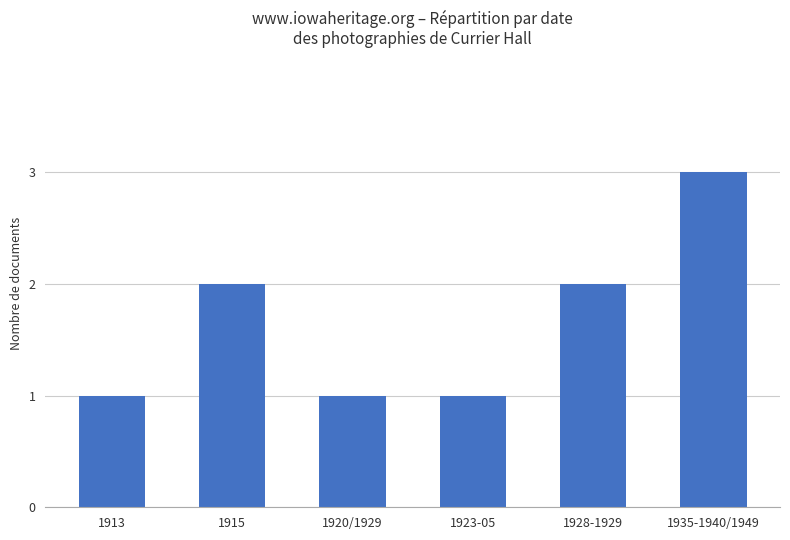

What is the maximum value shown in the chart?

3